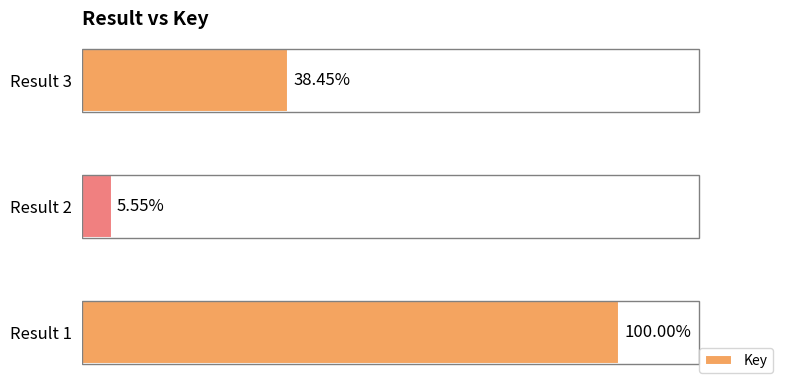

Does the chart contain stacked bars?

No